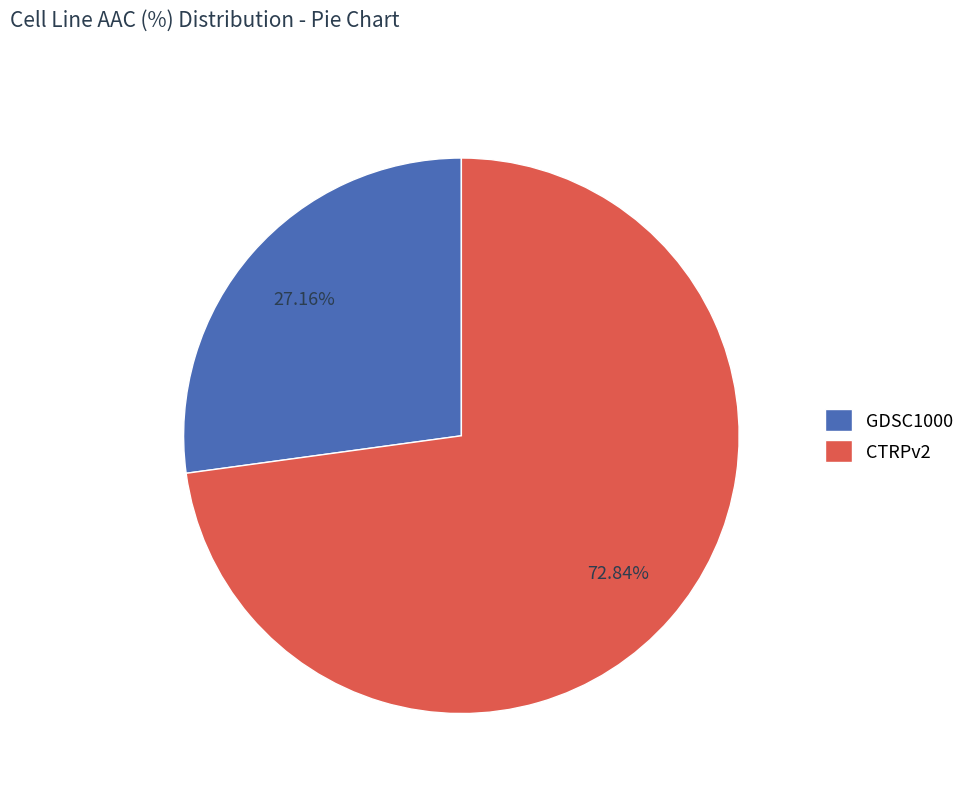

Which category has the smallest portion of the pie?

GDSC1000